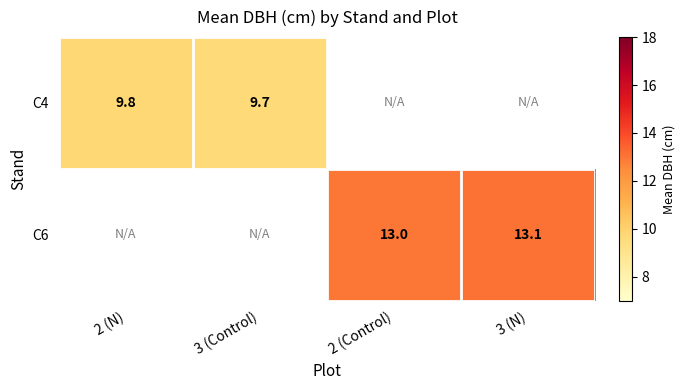

At which category does the chart reach its peak across all series?

3 (N)